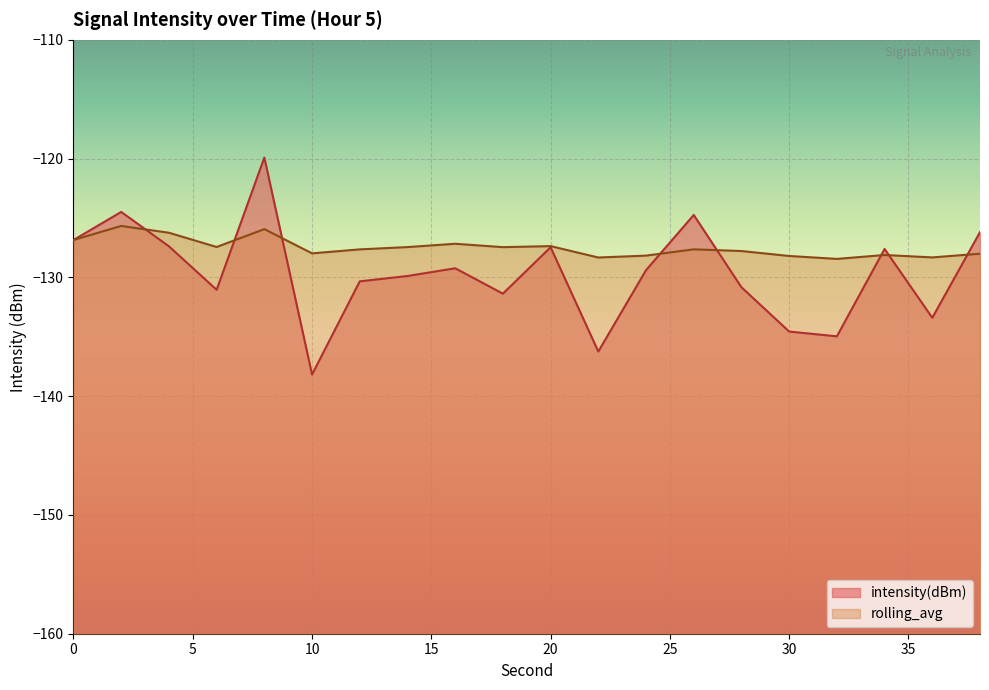

Which series ends up on top after the final intersection of rolling_avg and intensity(dBm)?

intensity(dBm)